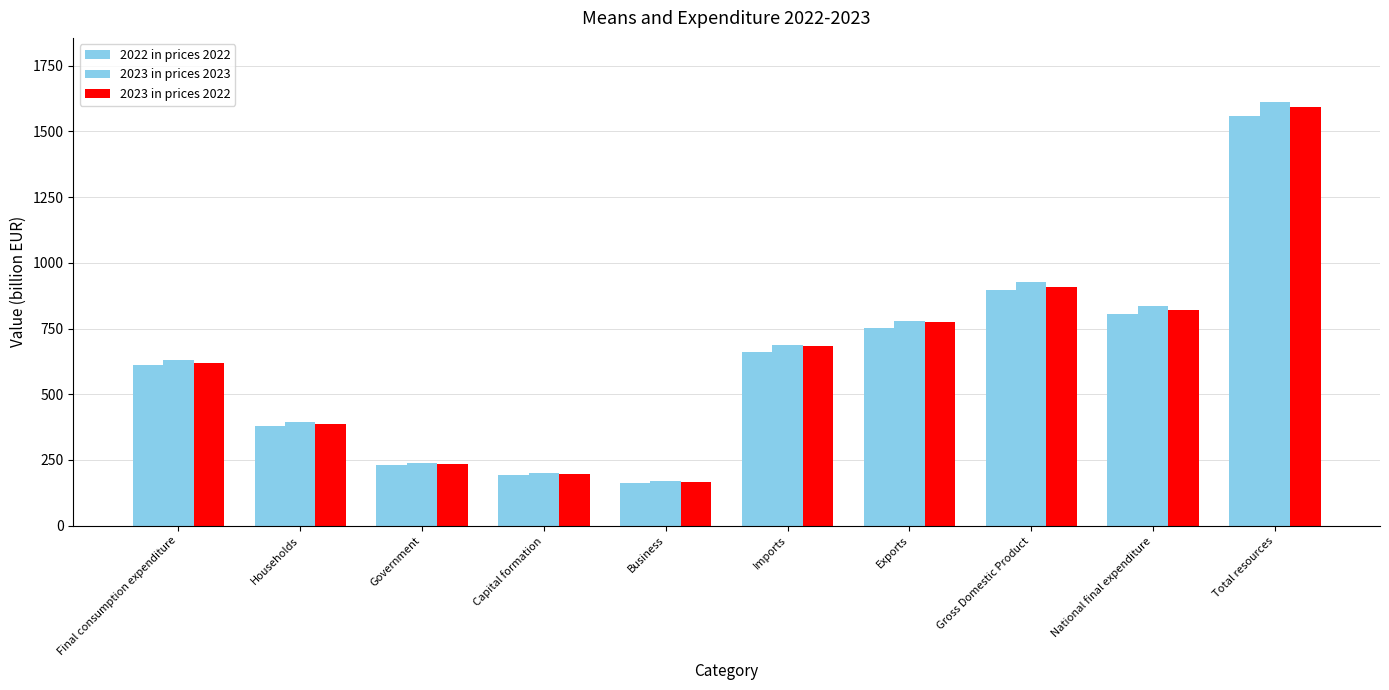

How many series are shown in this chart?

3